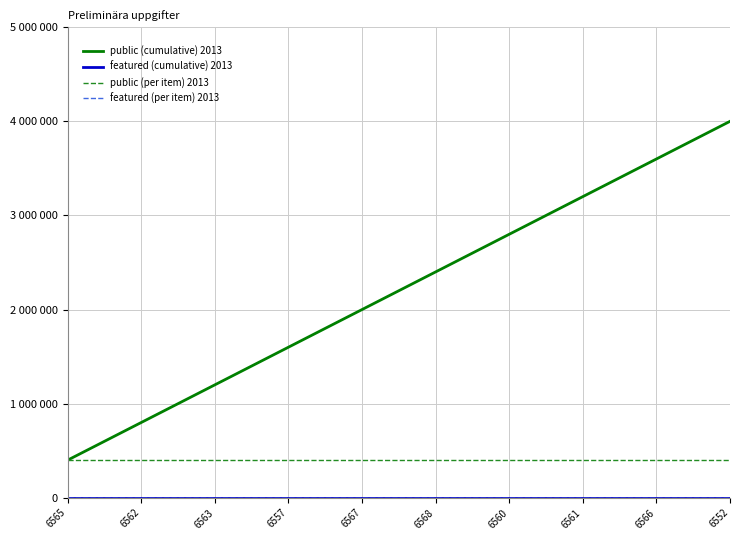

What is the label of the 8th point from the right?

6563